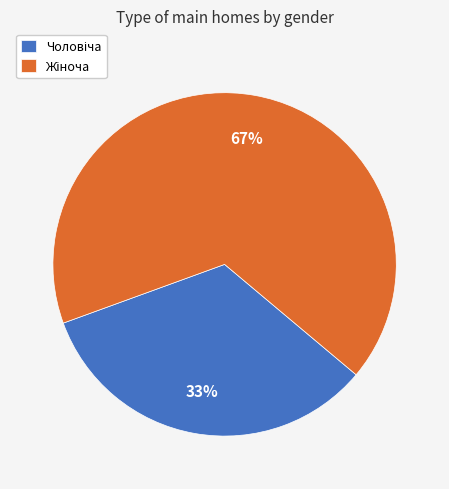

Is there a majority slice in this chart?

Yes